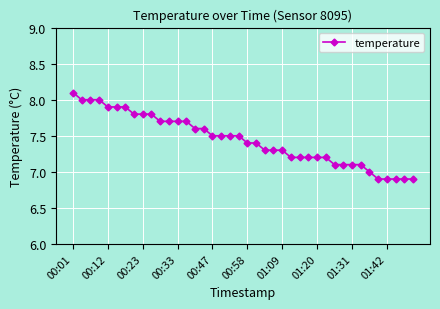

What is the value of the 39th point from the left?

6.9